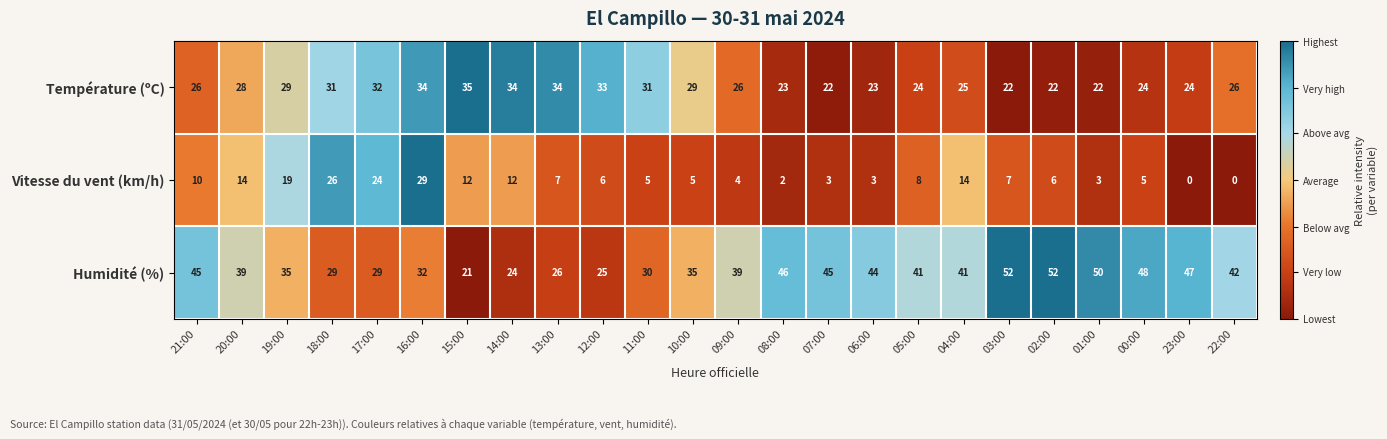

What is the average value of the Température (ºC) series?

27